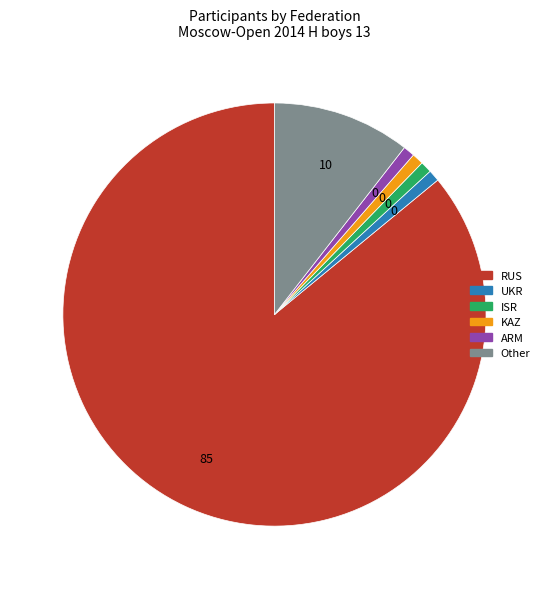

Between ISR and RUS, which is larger?

RUS